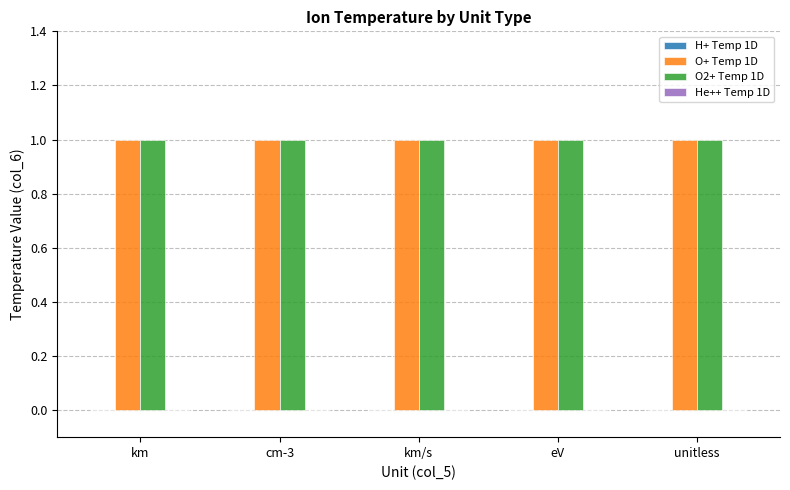

What is the label of the 5th bar from the right?

km